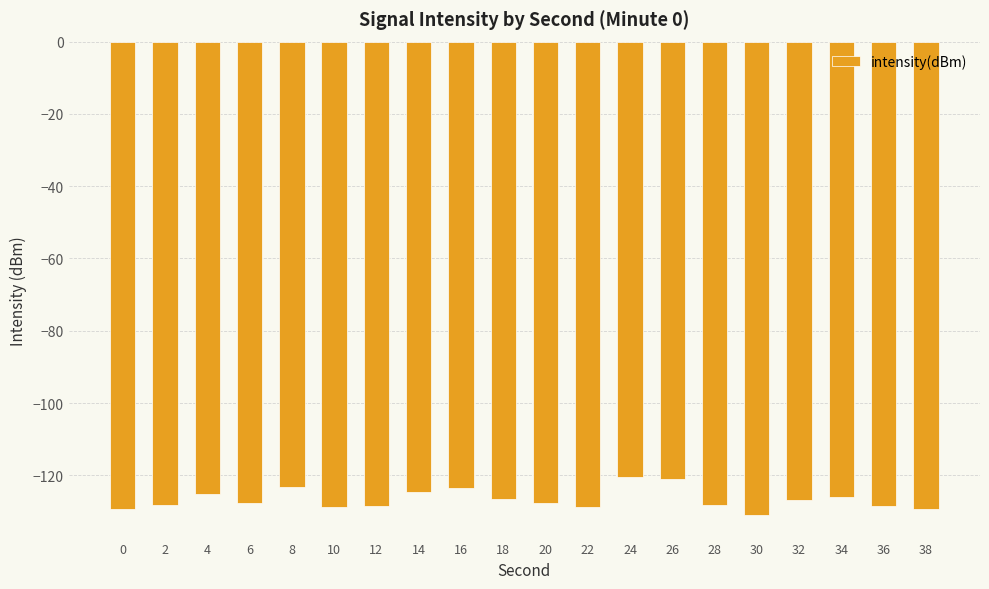

Where does the data first go above -127?

4